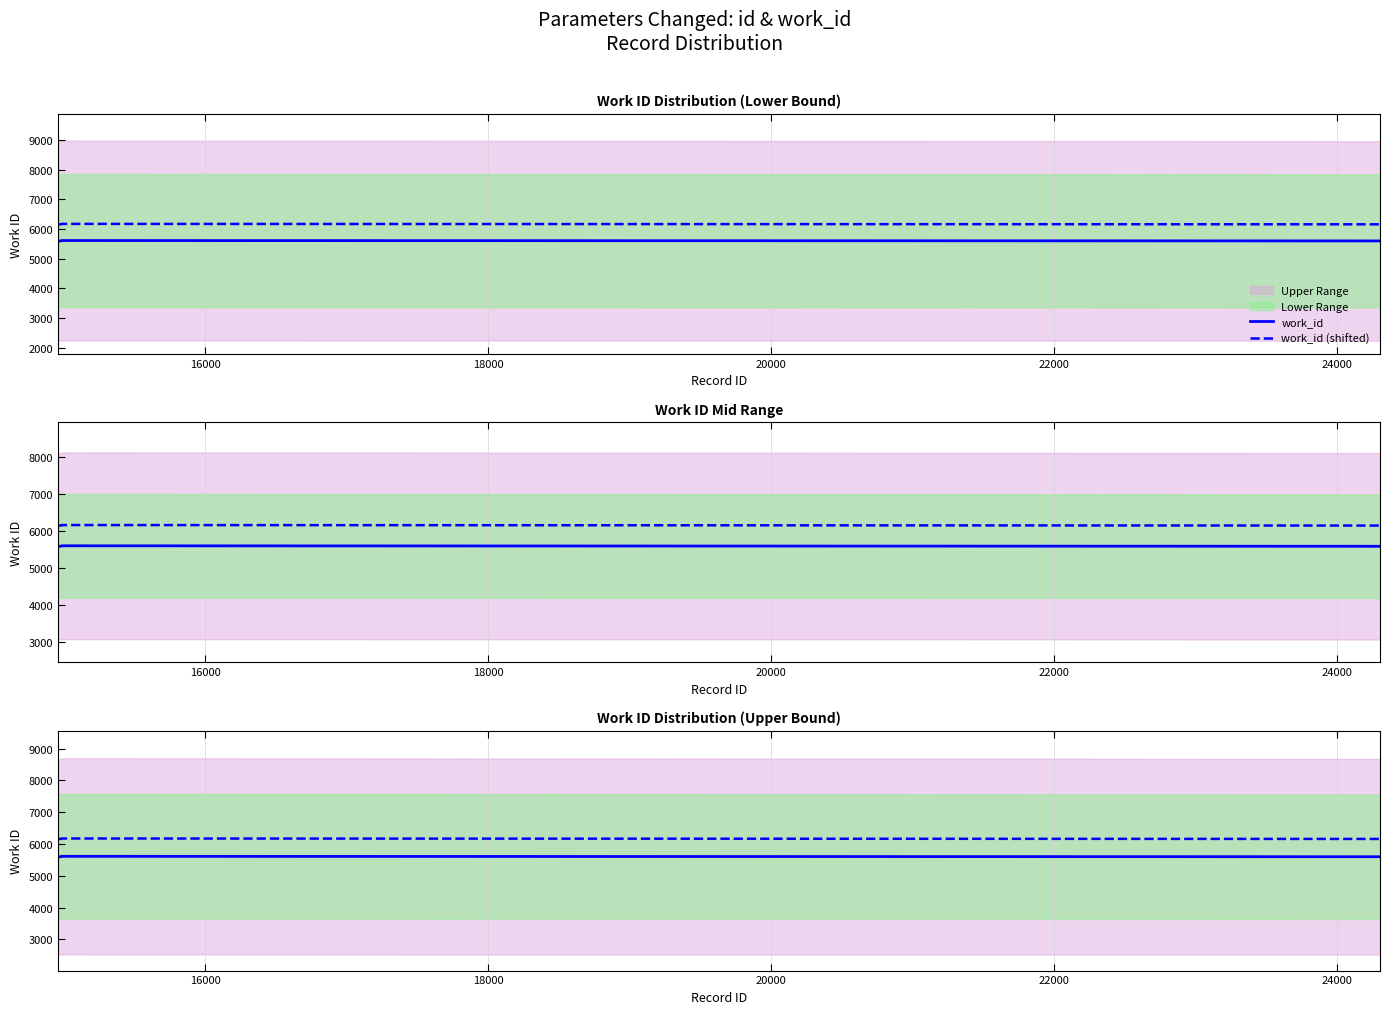

How many lines are shown in the chart?

2